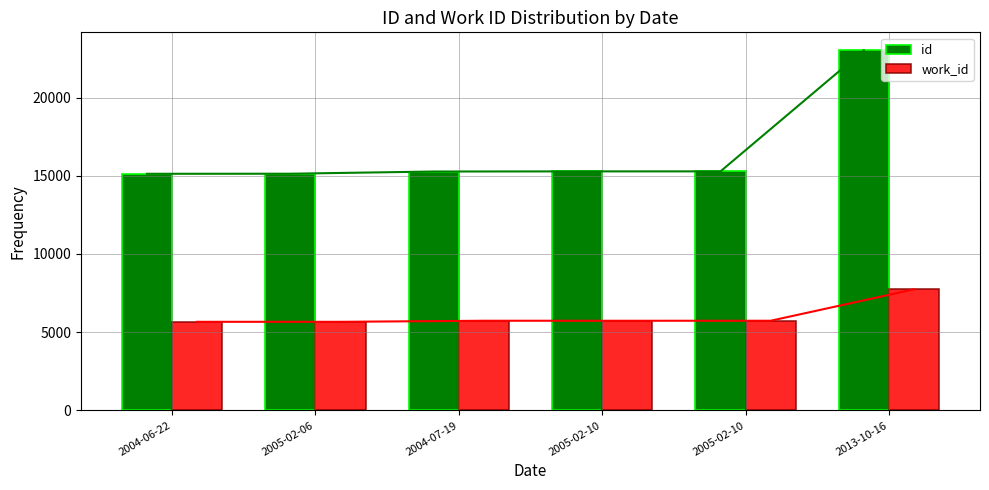

Reading left to right, transcribe all the data shown in this chart.

id: 15125	15130	15270	15279	15280	23018
work_id: 5662	5662	5730	5729	5730	7738